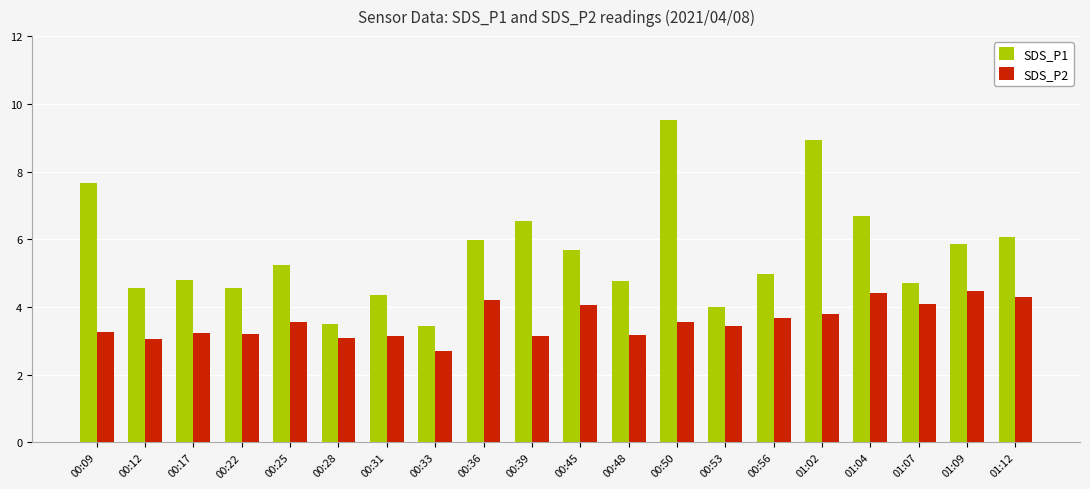

What is the difference between the SDS_P1 values at 01:04 and 01:09?

0.8